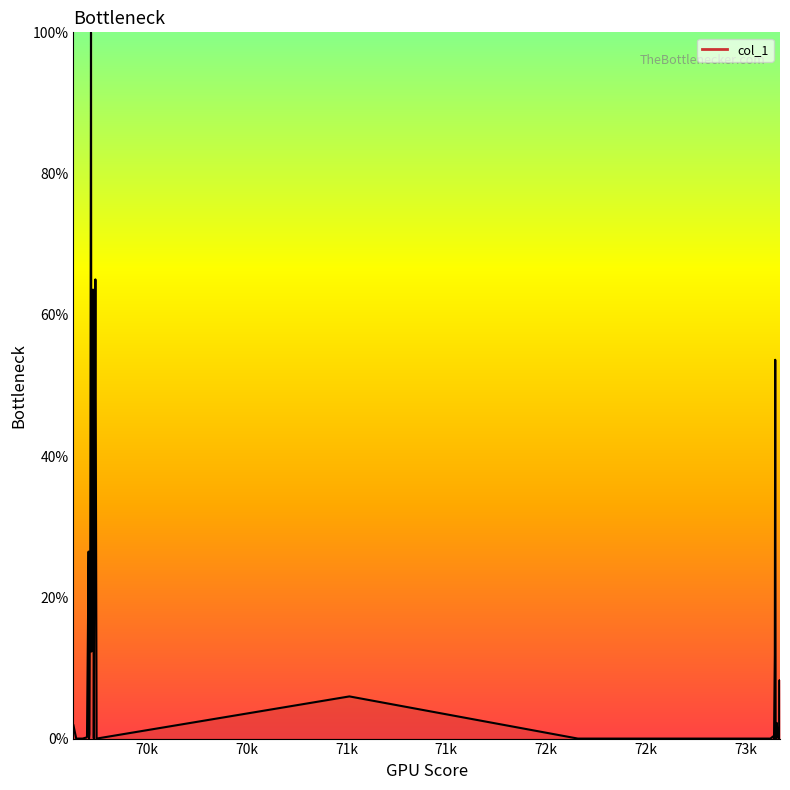

True or false: there are more than 1 points higher than both neighbors.

True